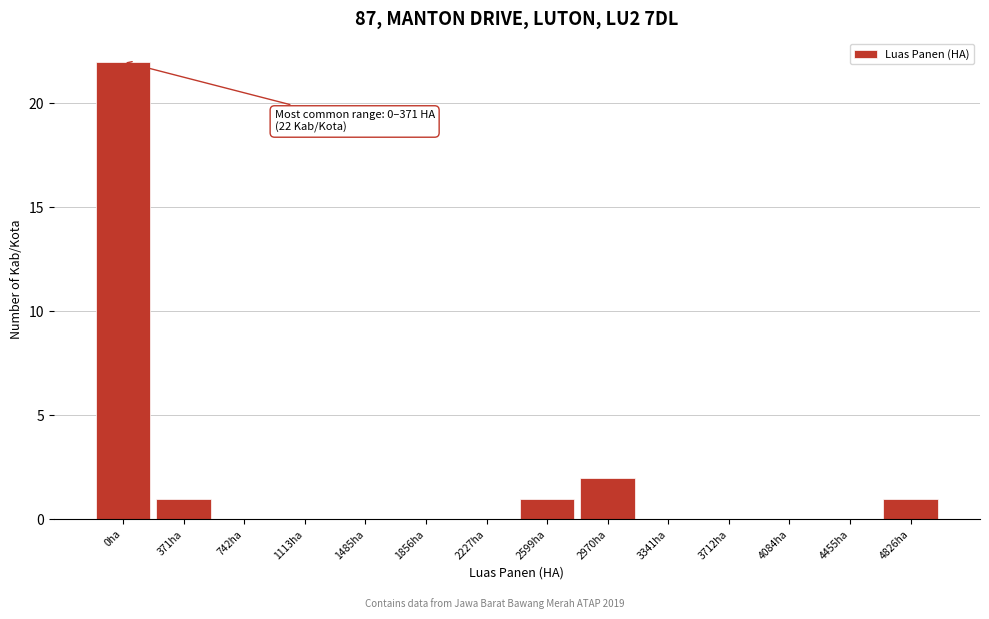

Reading left to right, what are all the values shown in this chart?

0ha=22	371ha=1	742ha=0	1113ha=0	1485ha=0	1856ha=0	2227ha=0	2599ha=1	2970ha=2	3341ha=0	3712ha=0	4084ha=0	4455ha=0	4826ha=1